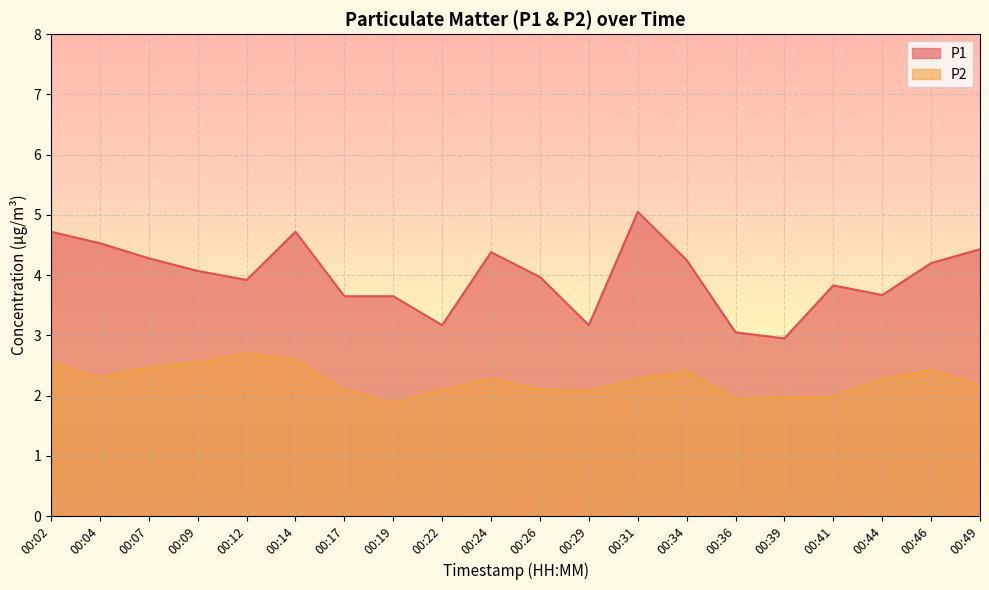

What is the difference between the maximum and minimum values in the P1 series?

2.1